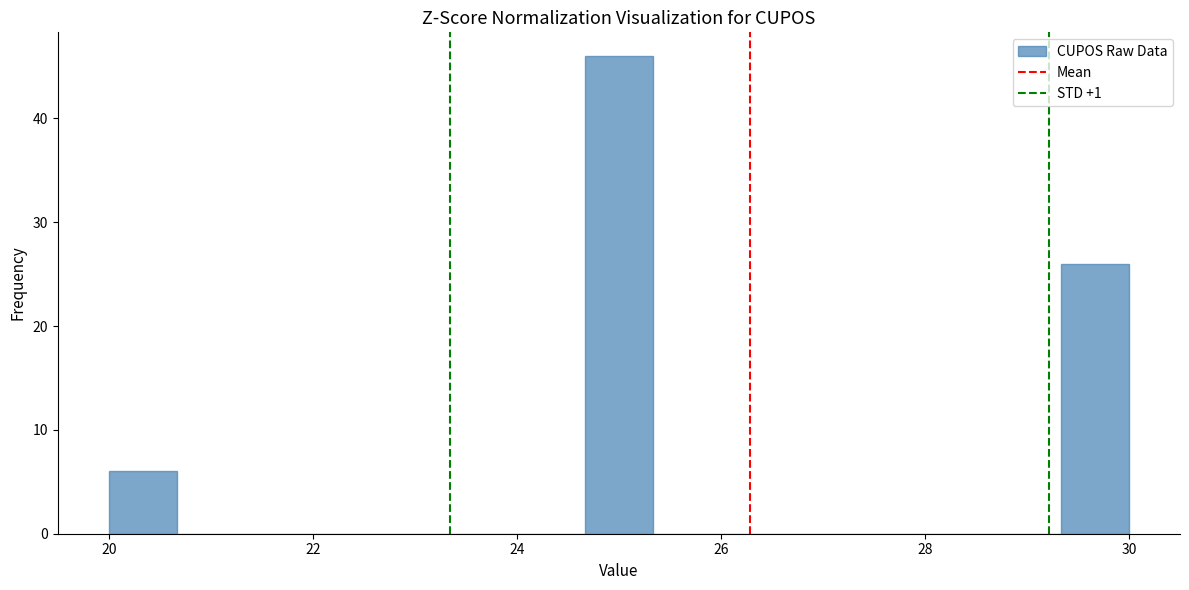

Read against the x-axis, roughly where is the centre of the tallest bar?

25.0